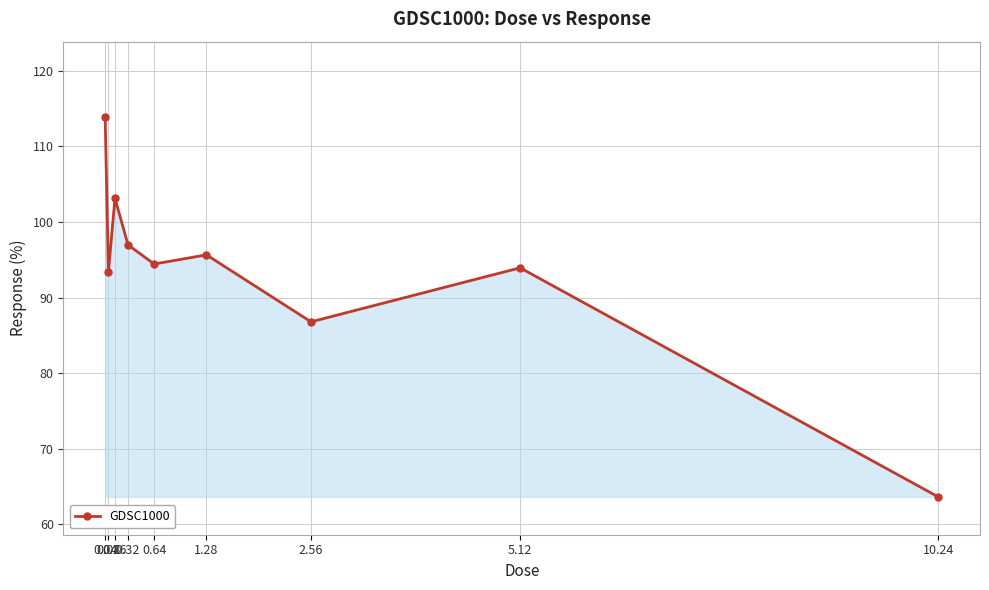

What is the sum of the values at 0.16 and 0.08?

196.6